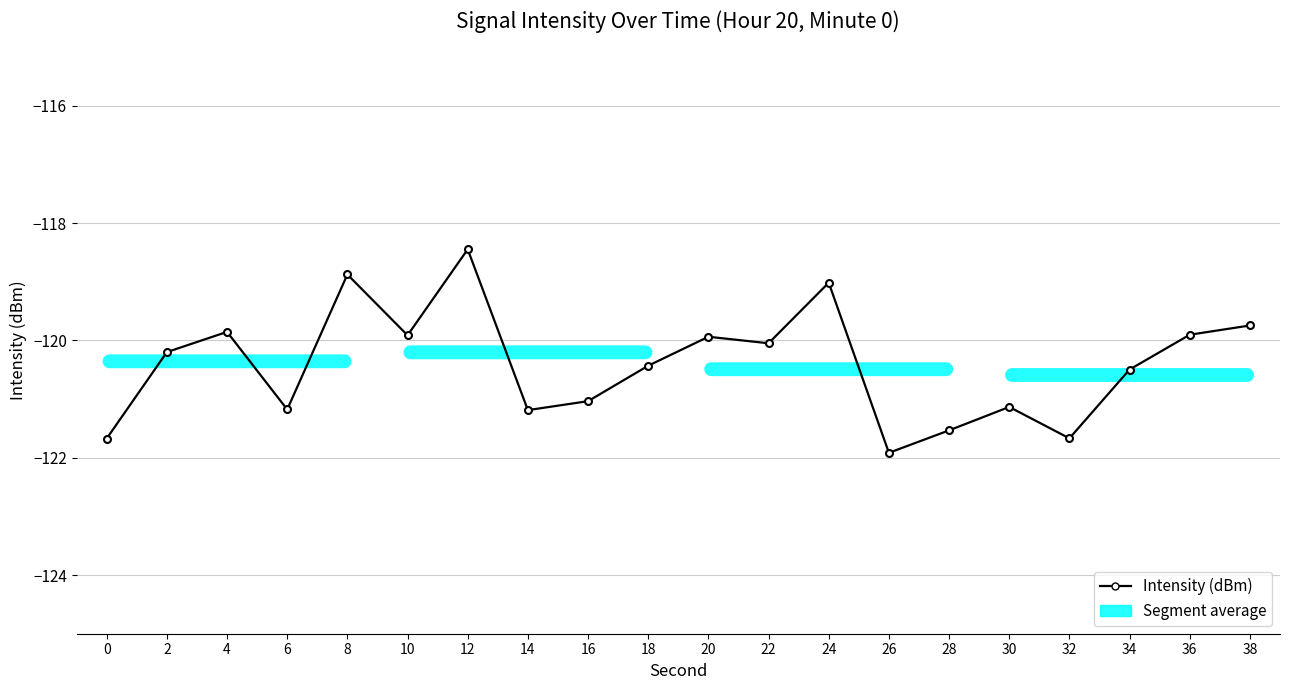

What is the value of the 6th point from the left?

-119.9